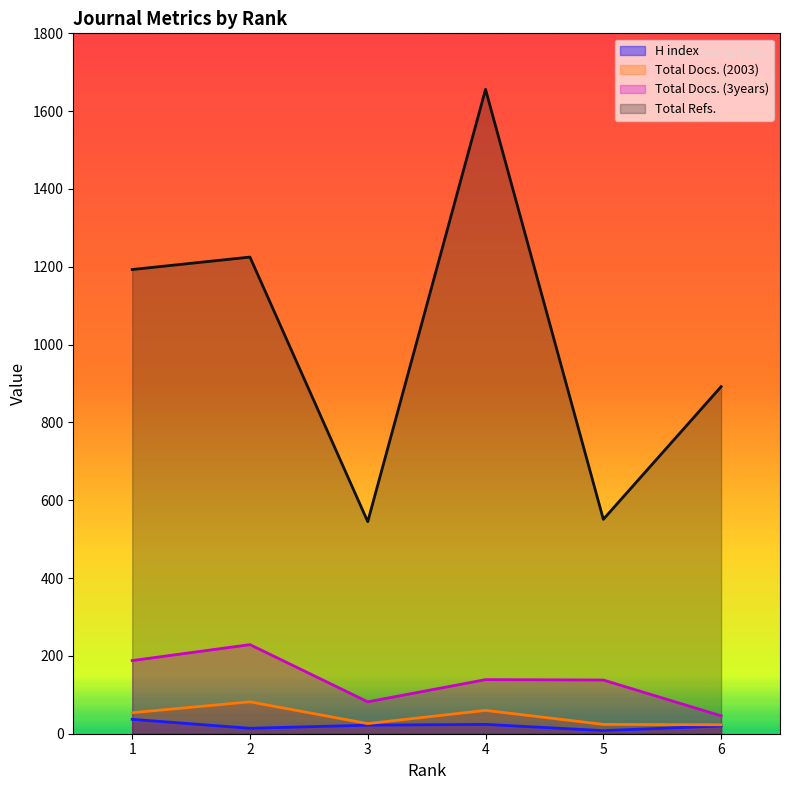

What value does the H index series have at 3, to the nearest 5?

20